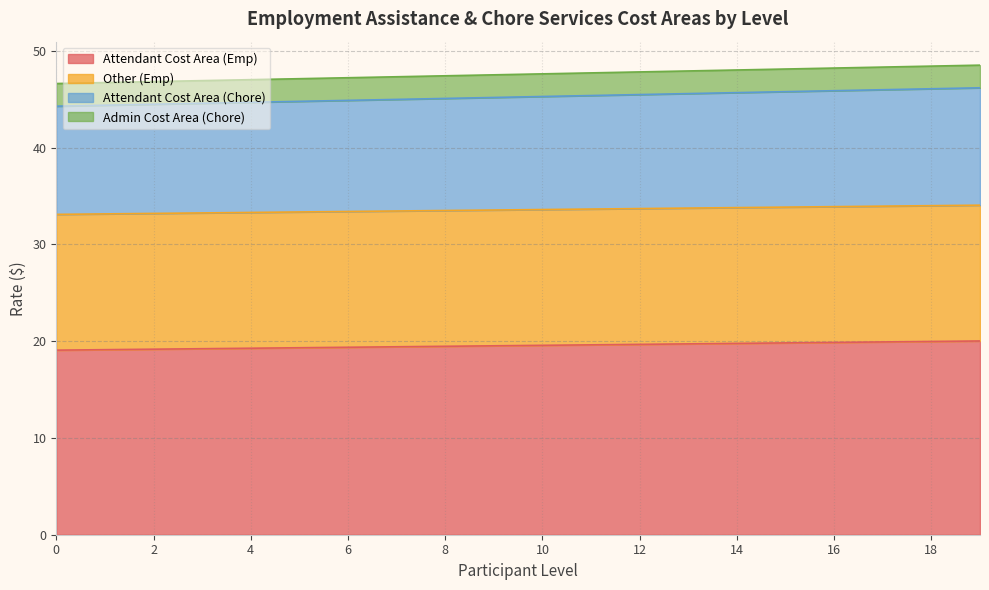

How many lines are shown in the chart?

4